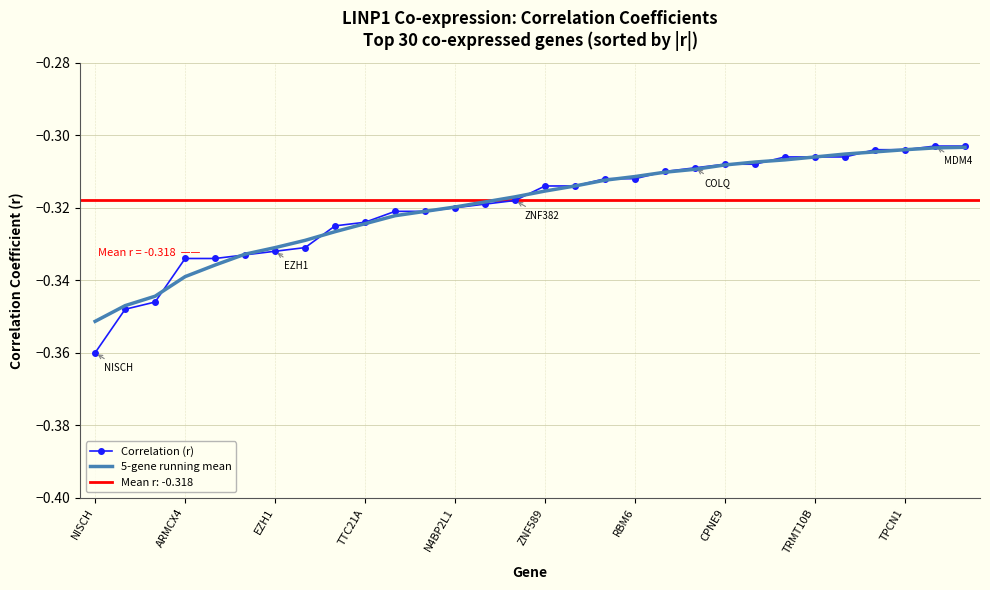

At which label does Correlation (r) reach its minimum?

NISCH